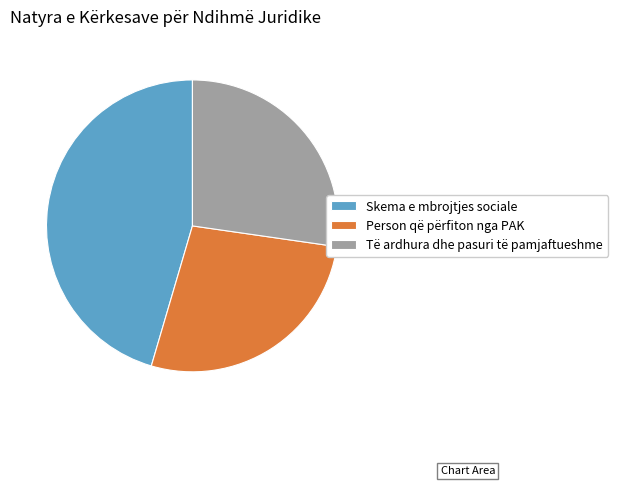

What is the largest slice in the pie chart?

Skema e mbrojtjes sociale